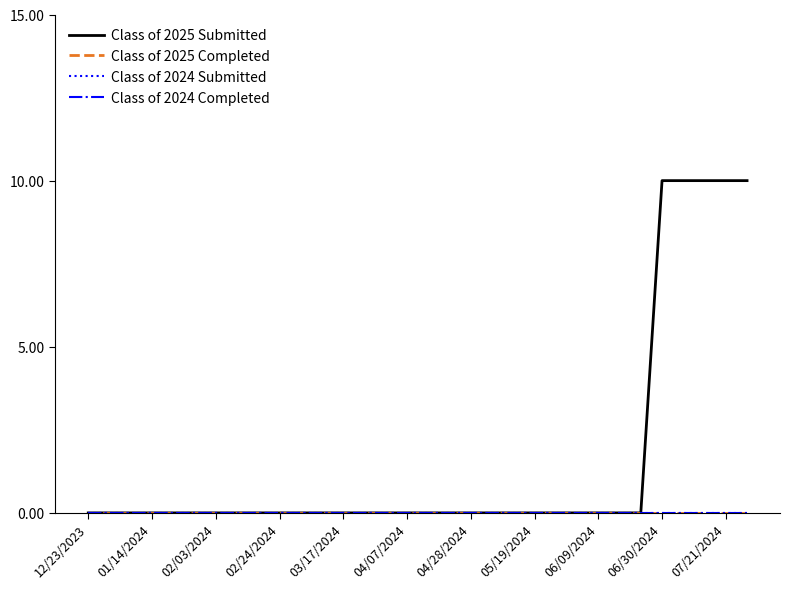

Is this an area chart (filled region under the line)?

No